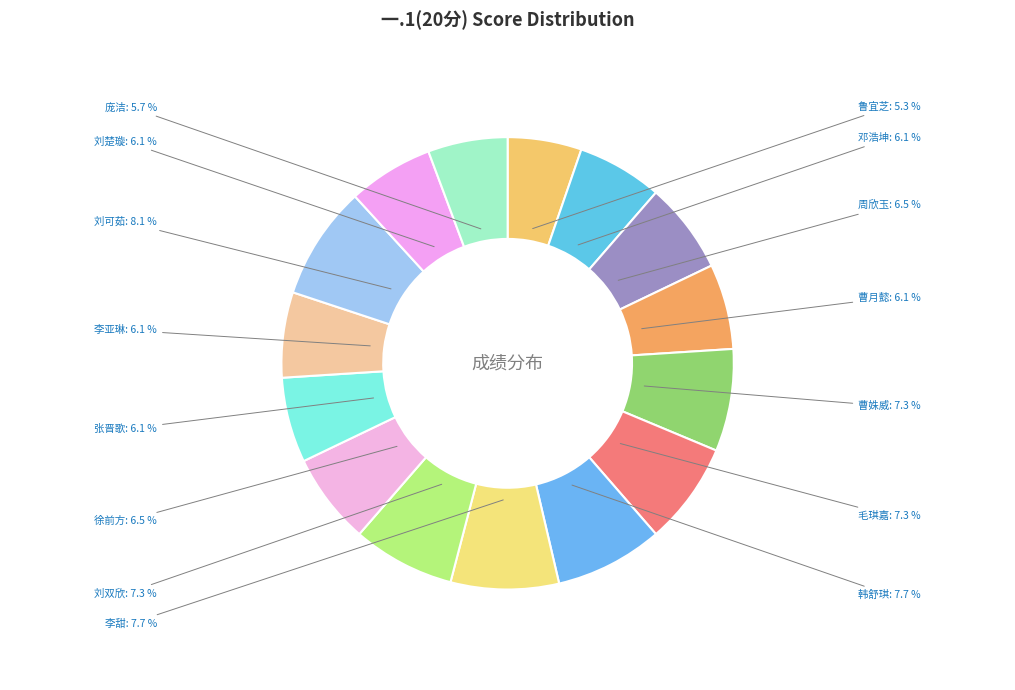

The 刘楚璇 slice represents 1% of the pie. True or false?

False